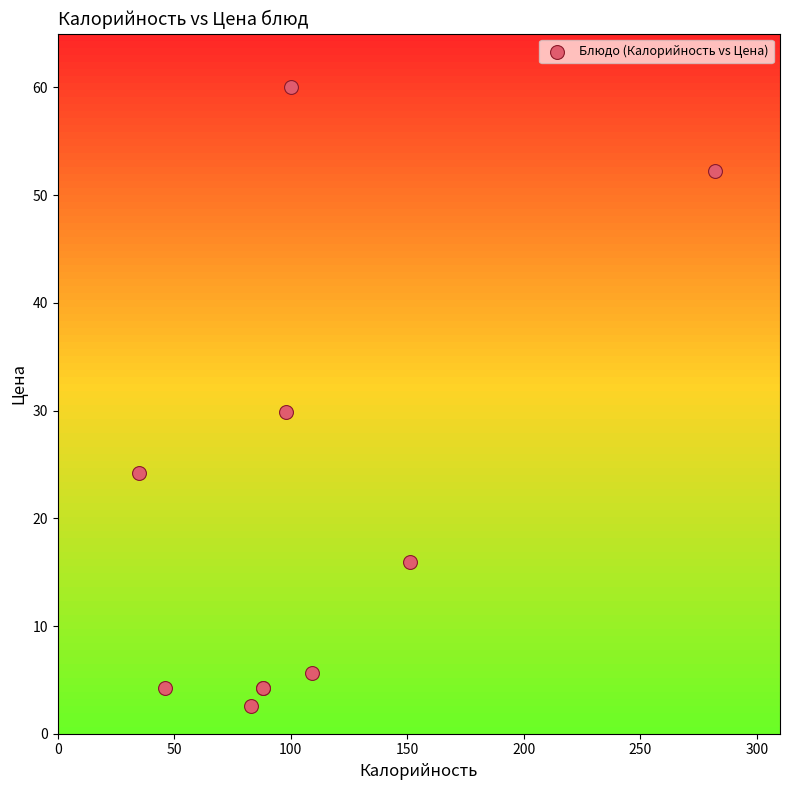

What Y value in the scatter plot is closest to 31?

29.9